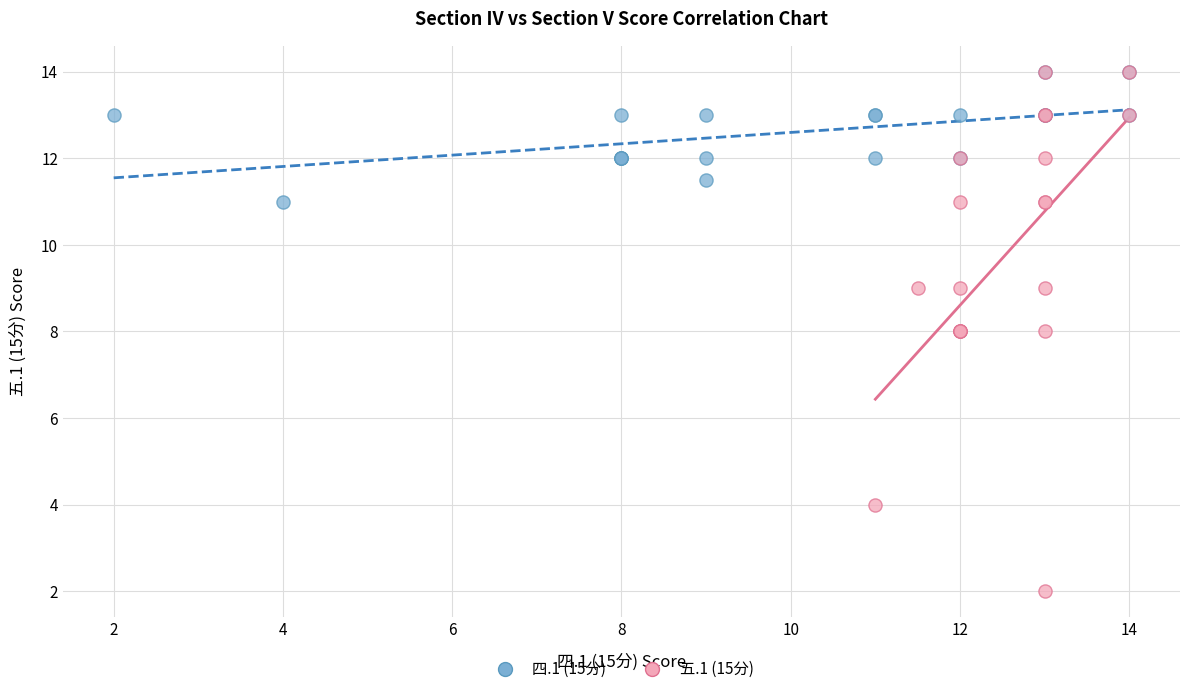

Which series has the widest spread of Y values?

五.1 (15分)